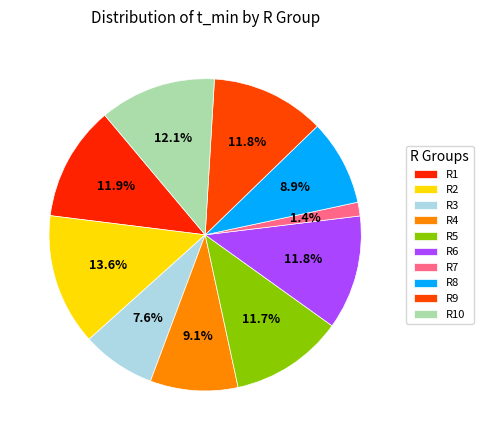

Count the number of slices in the pie.

10